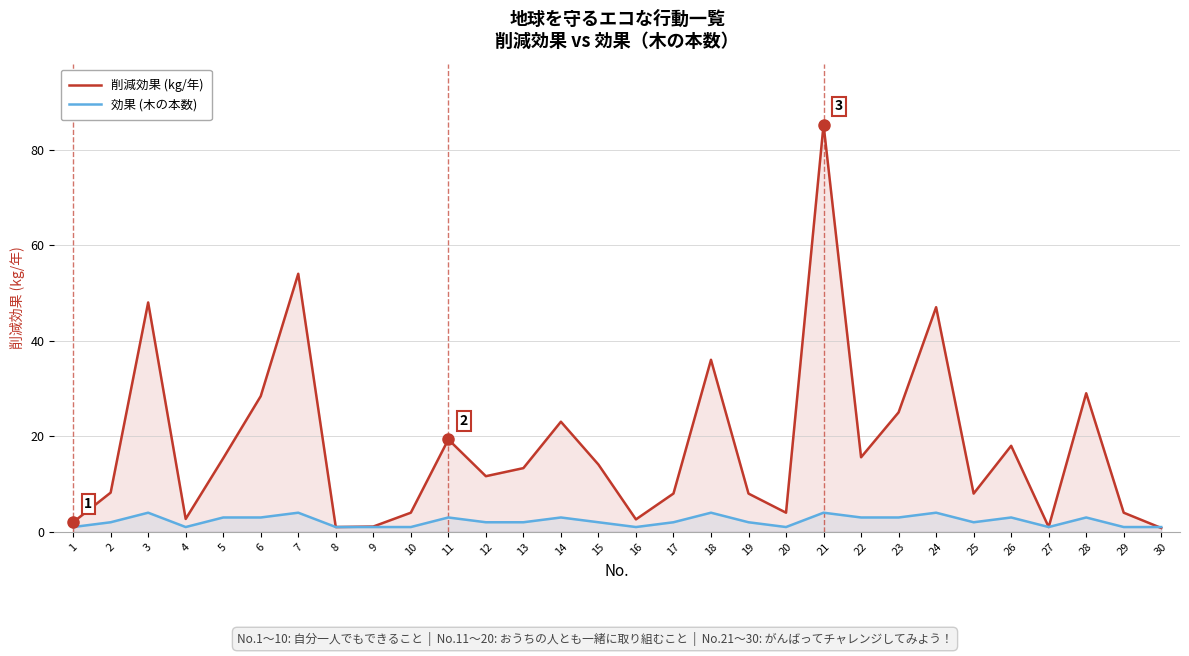

What is the value of the 削減効果 (kg/年) point at the 23rd from the left?

25.0